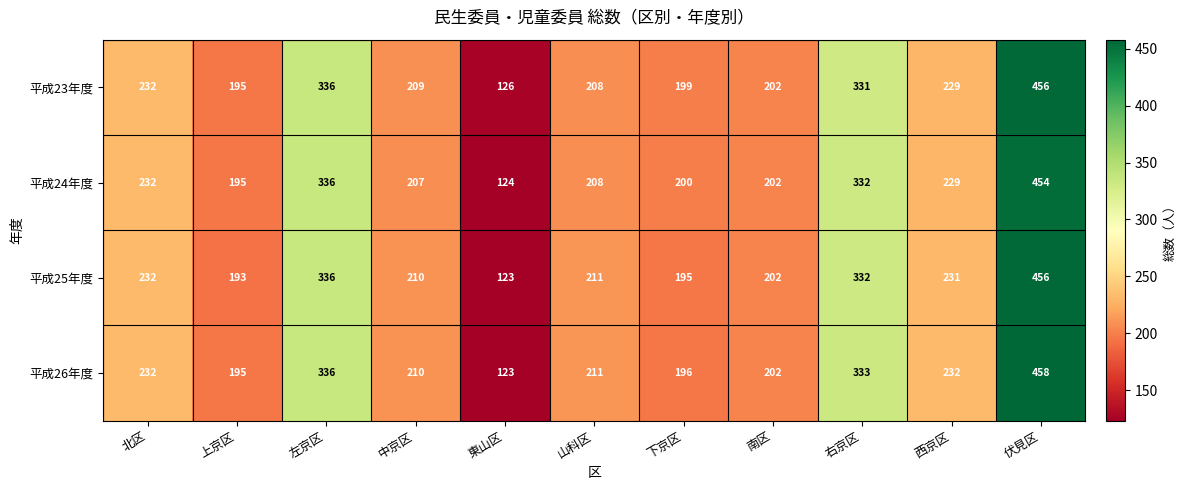

Rank the series by their average value, from highest to lowest.

平成26年度, 平成23年度, 平成25年度, 平成24年度